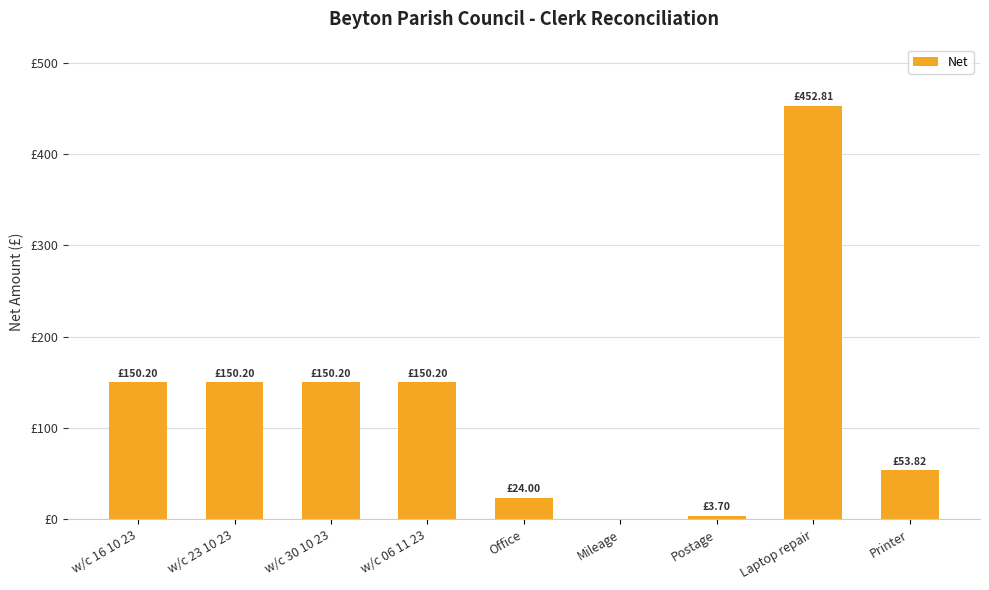

At which category does the chart reach its minimum across all series?

Mileage